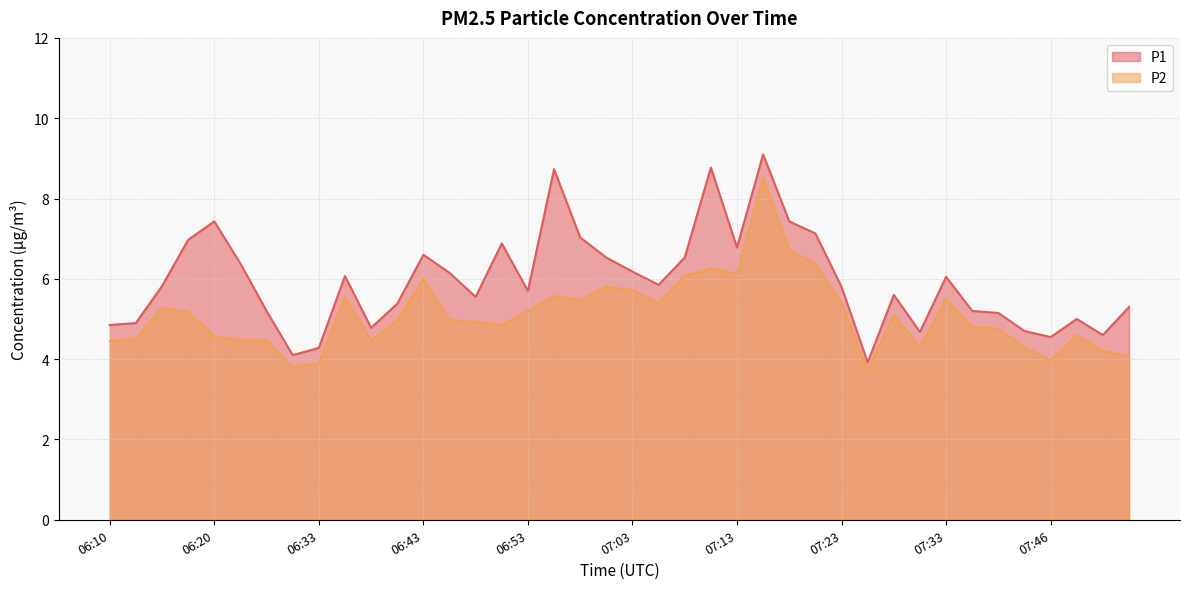

True or false: P1 and P2 cross at least once.

False